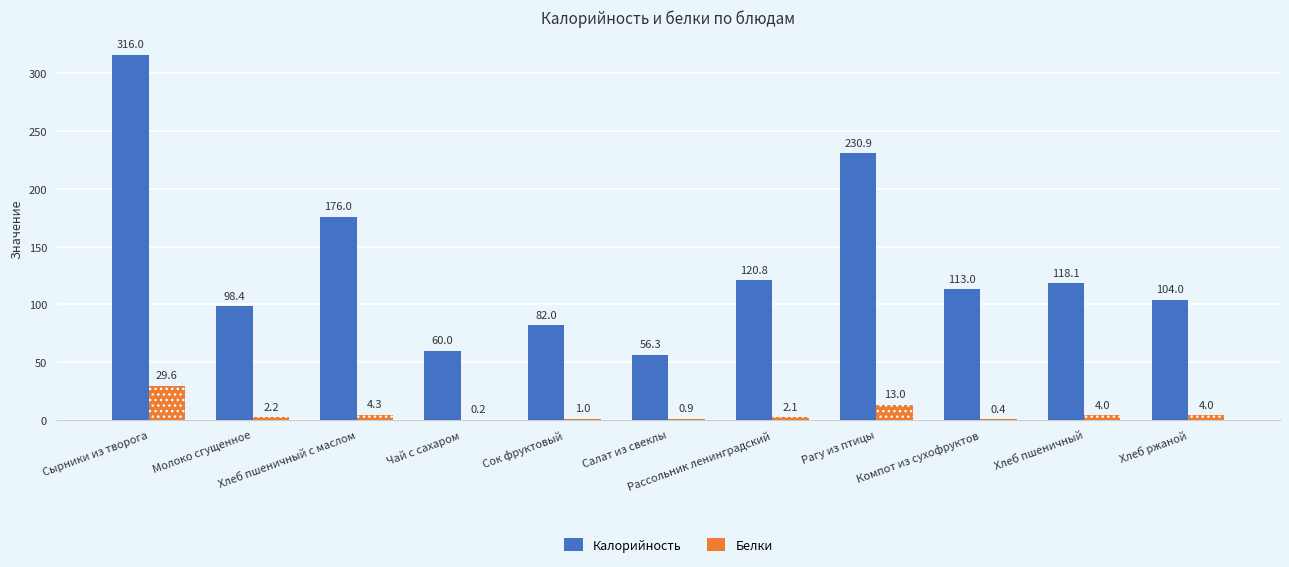

How many bars are there in total?

22